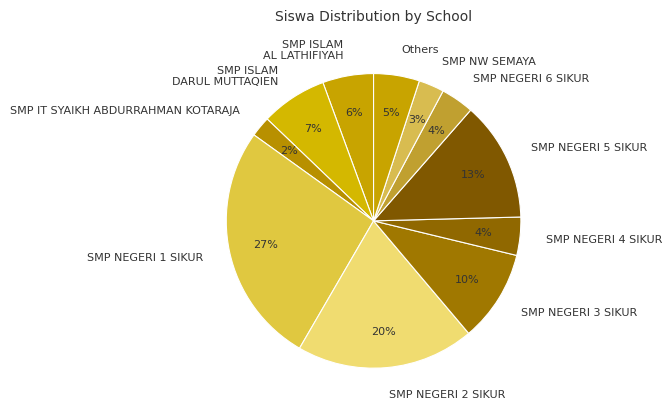

To the nearest percent, what is the average slice percentage?

9%